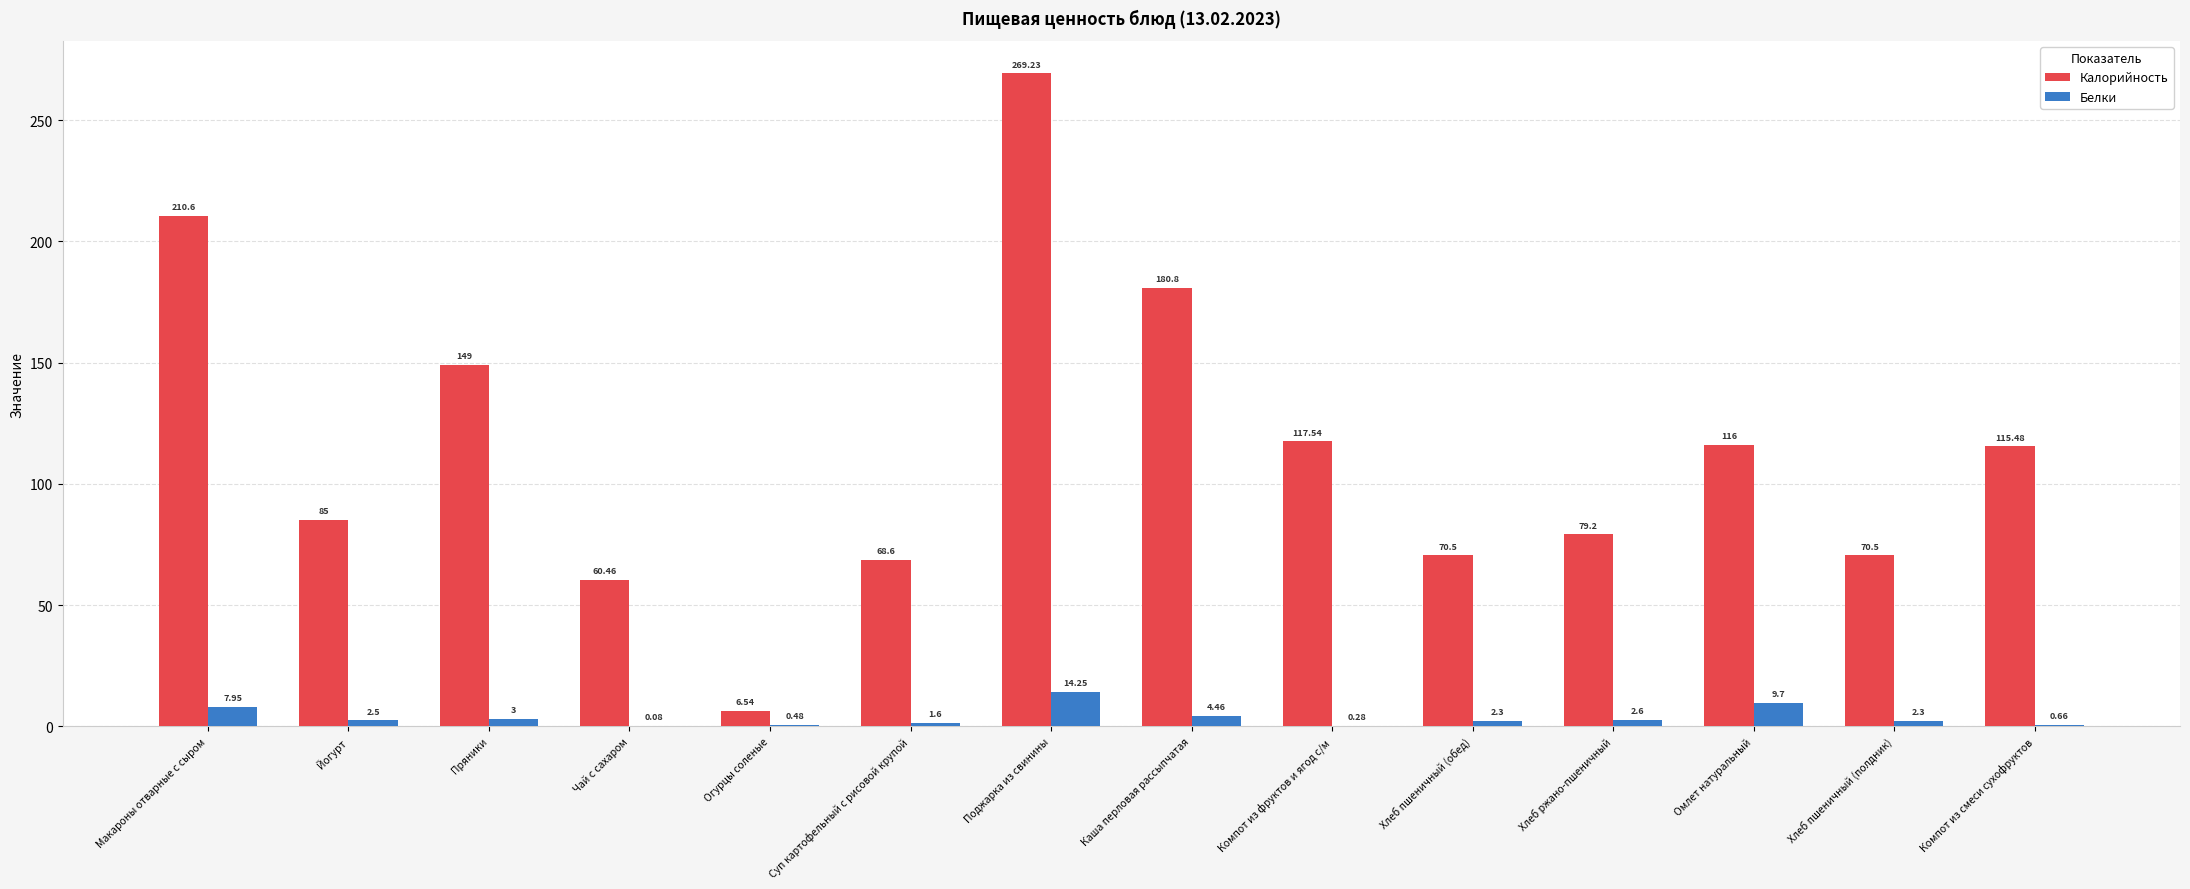

Are the bars grouped side by side (vs. stacked)?

Yes